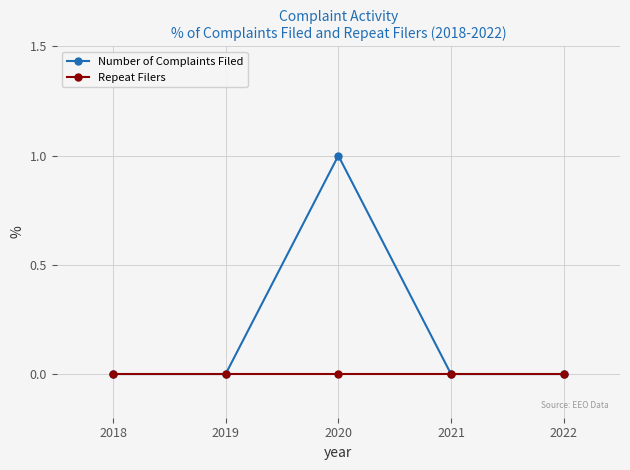

List the series in order of their peak value, lowest first.

Repeat Filers, Number of Complaints Filed